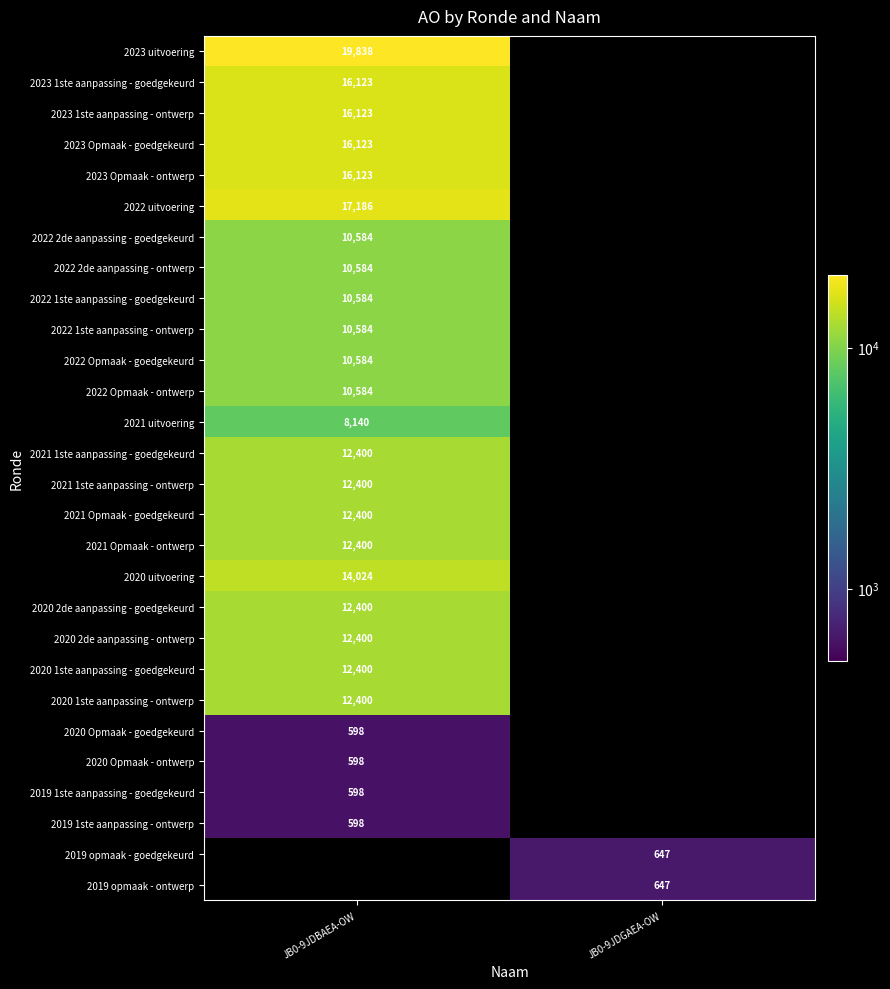

Is the value of 2023 1ste aanpassing - goedgekeurd at JB0-9JDBAEA-OW greater than the value of 2020 Opmaak - goedgekeurd at JB0-9JDBAEA-OW?

Yes